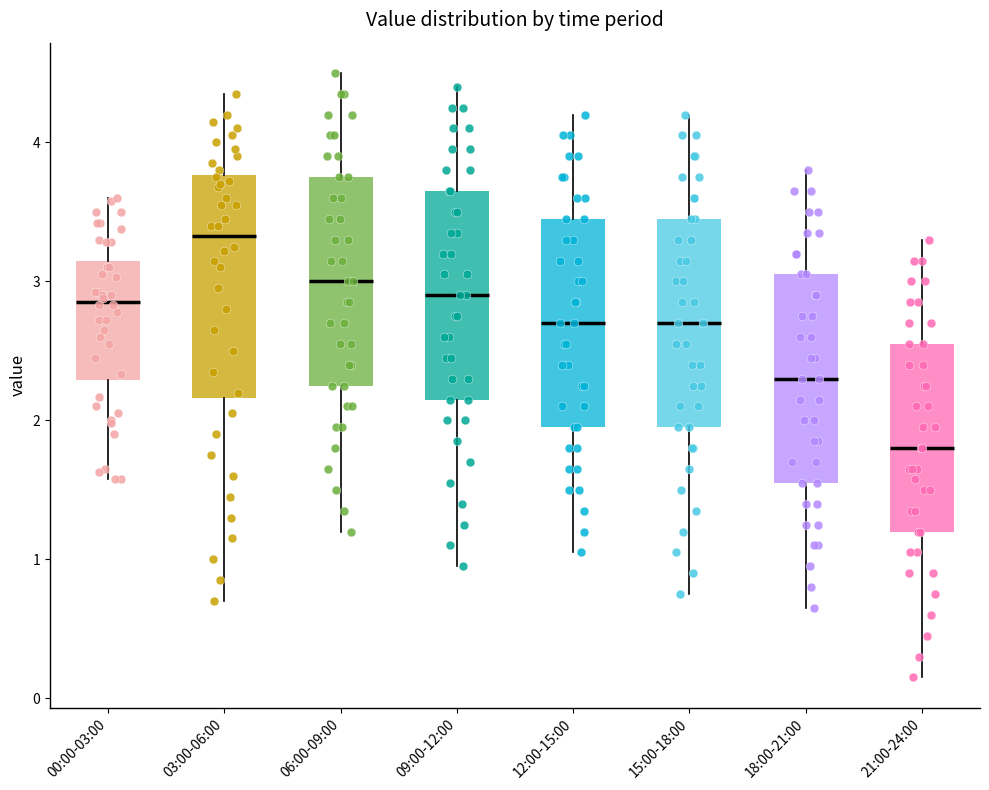

Which box's median line is the highest?

03:00-06:00